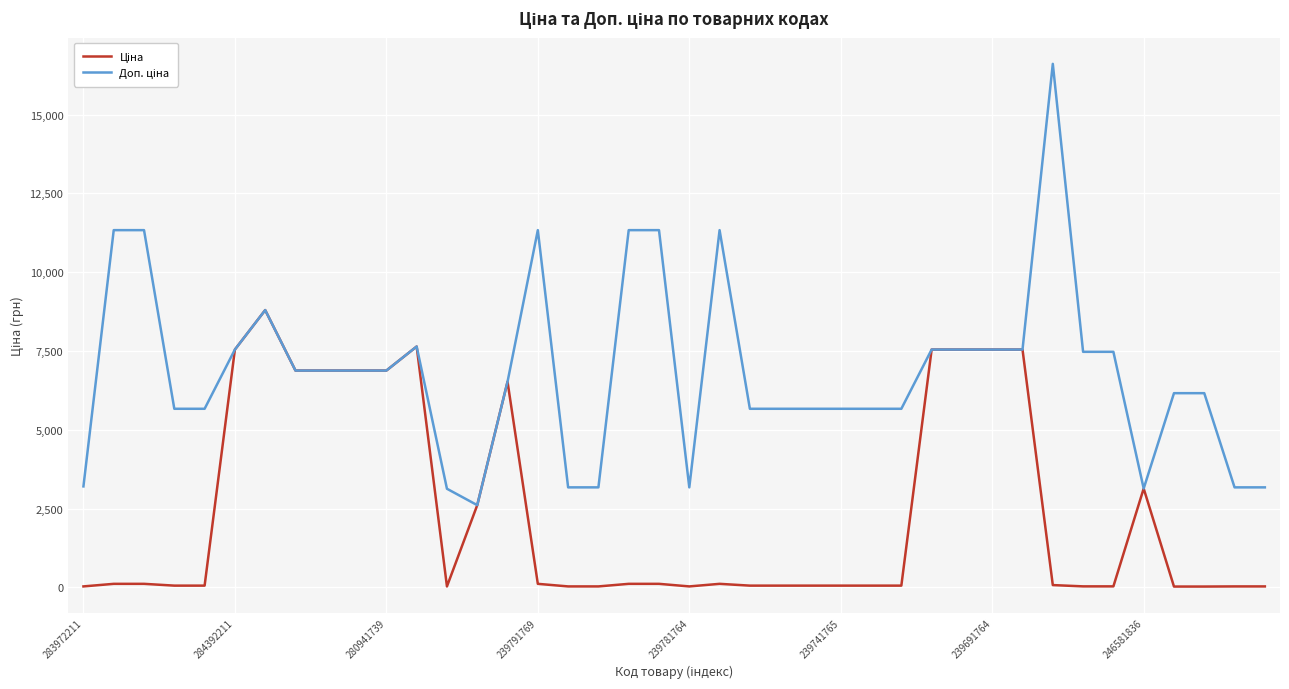

What is the difference between the maximum and second lowest values in the Ціна series?

8770.2